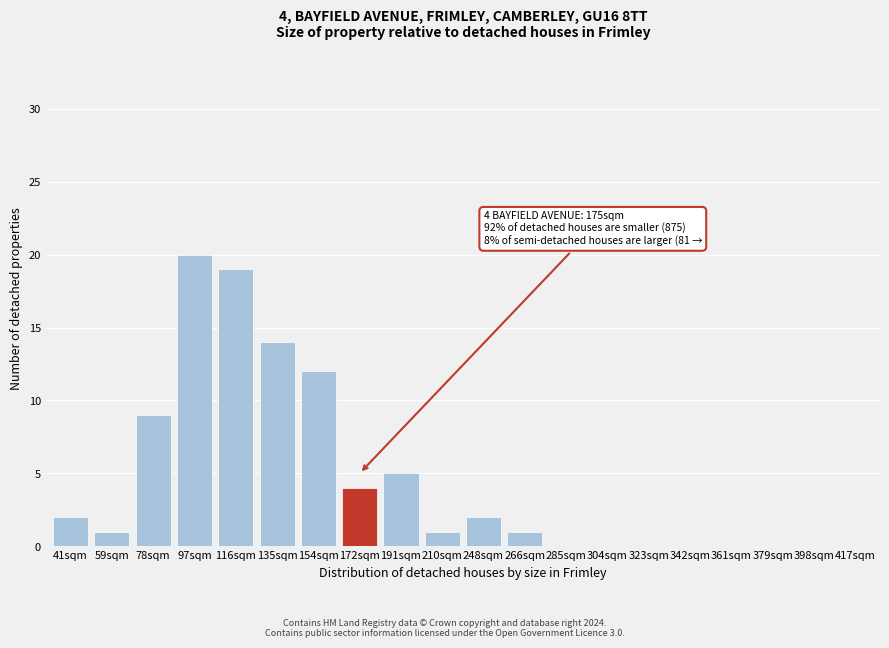

Reading left to right, transcribe all the data shown in this chart.

41sqm=2	59sqm=1	78sqm=9	97sqm=20	116sqm=19	135sqm=14	154sqm=12	172sqm=4	191sqm=5	210sqm=1	248sqm=2	266sqm=1	285sqm=0	304sqm=0	323sqm=0	342sqm=0	361sqm=0	379sqm=0	398sqm=0	417sqm=0